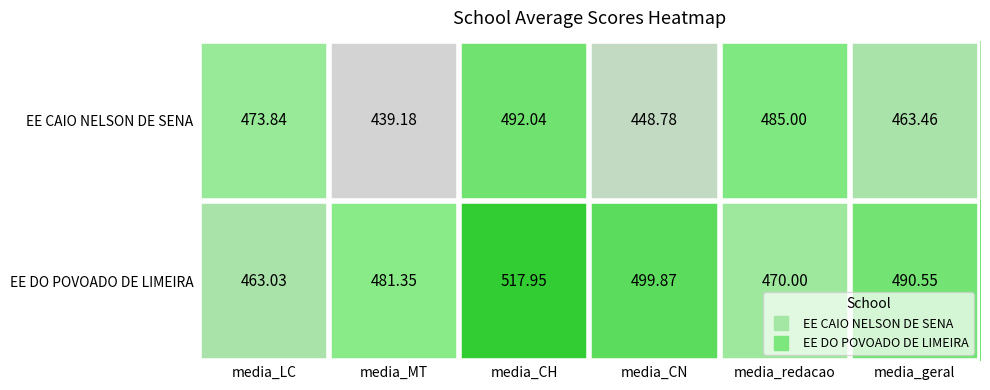

At which label is EE CAIO NELSON DE SENA closest to 465?

media_geral